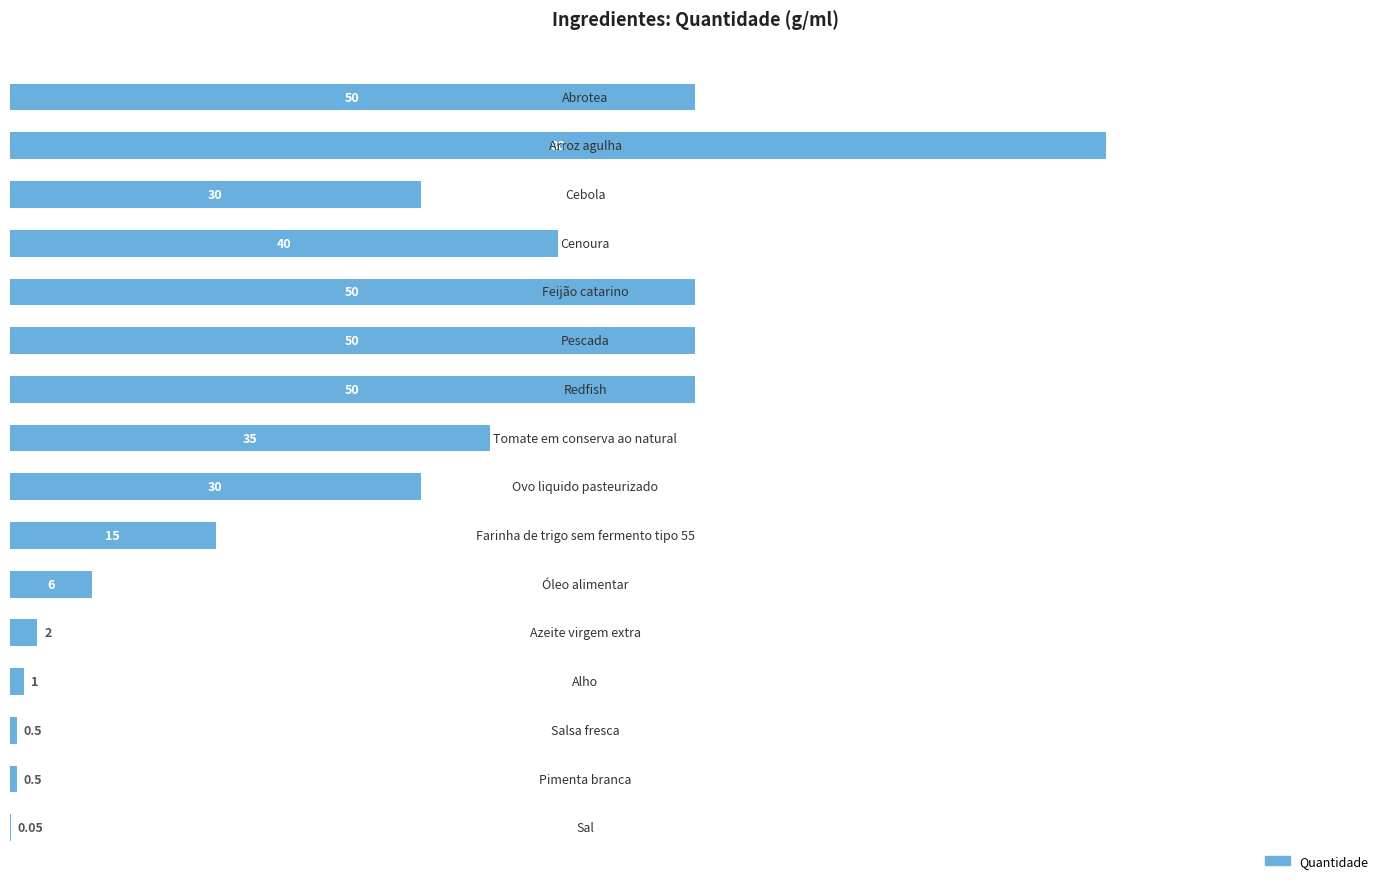

Count the number of data series in this chart.

1